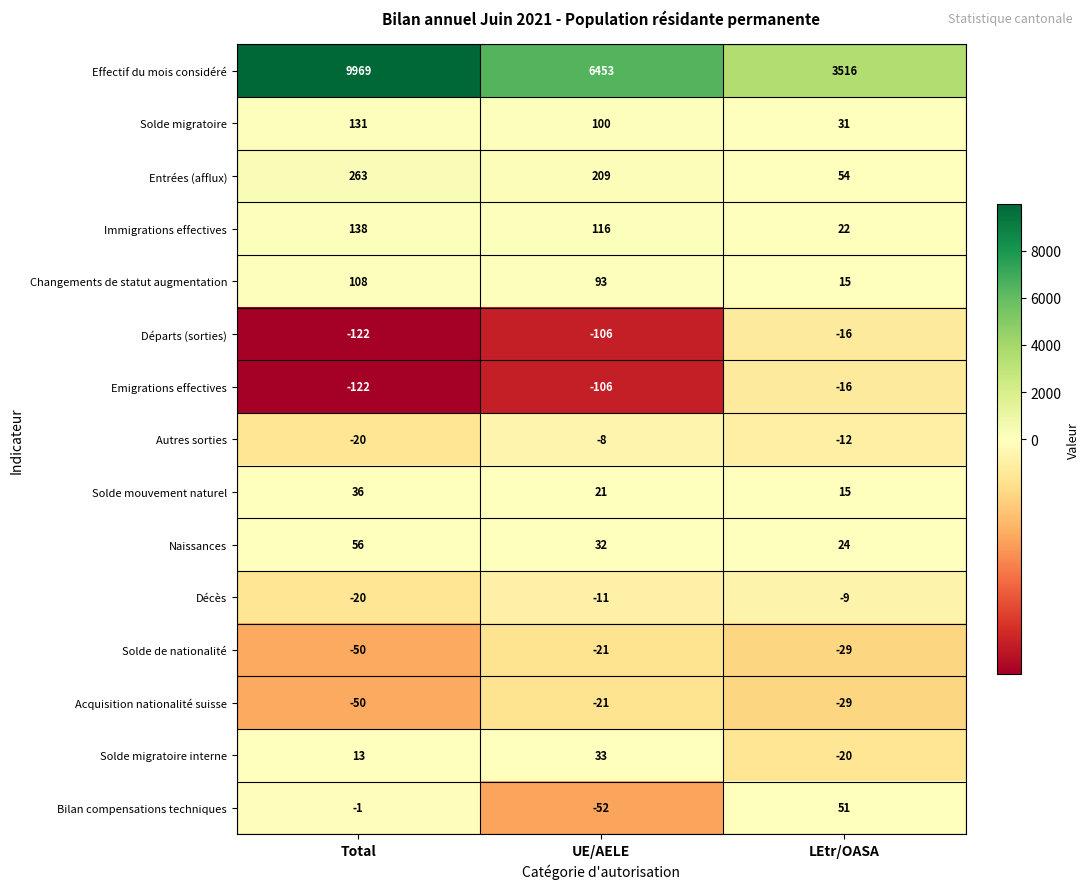

How many distinct data groups are displayed?

15